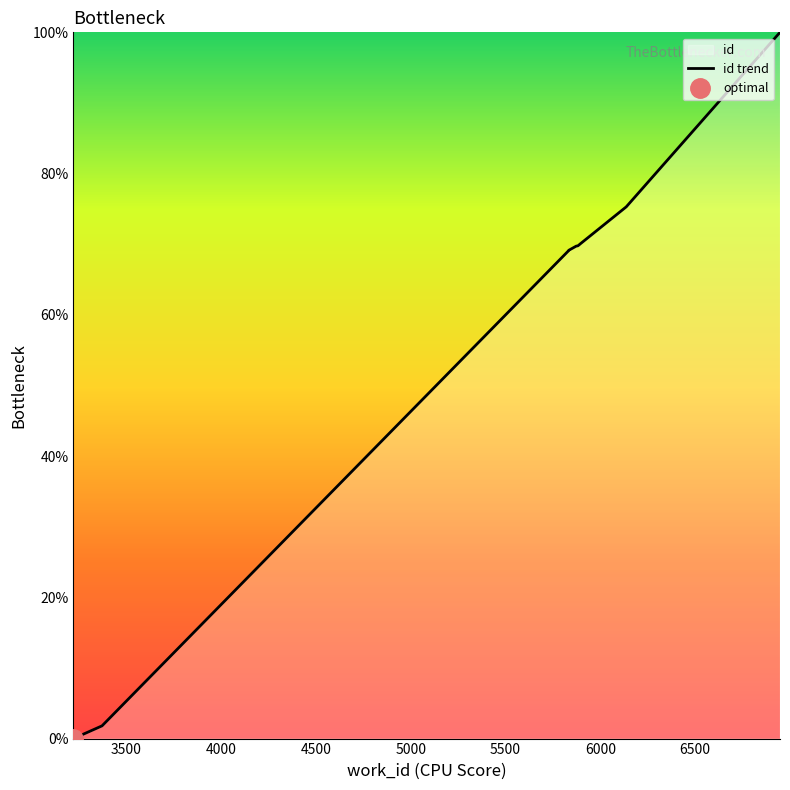

What is the difference between the maximum and minimum values?

100.0